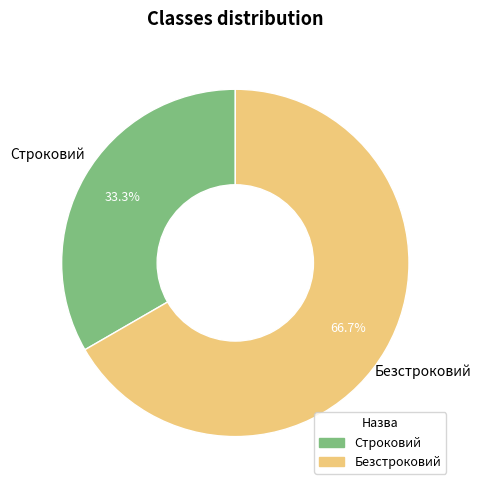

Is there any slice that represents more than half of the pie?

Yes